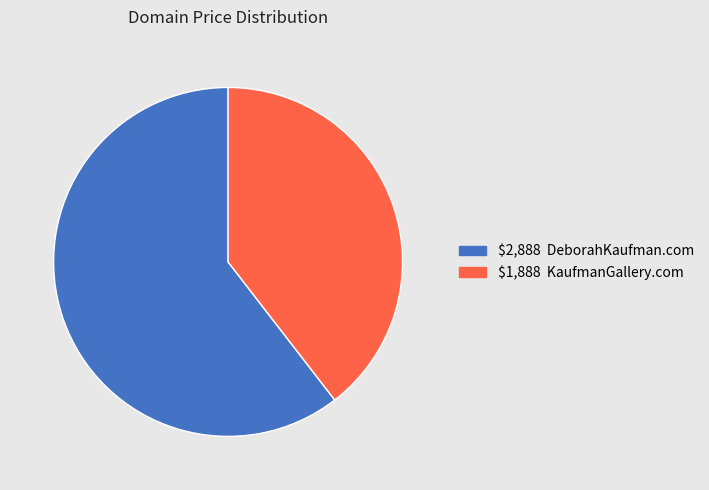

Which category has the smallest portion of the pie?

$1,888 KaufmanGallery.com